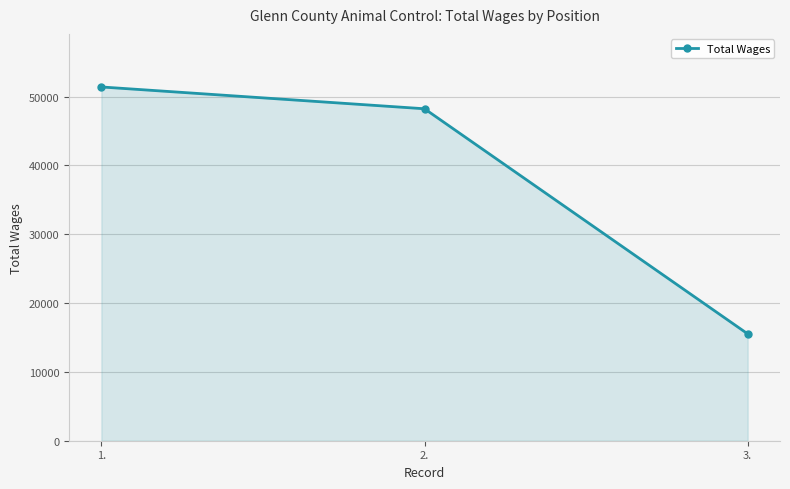

Approximately how many times larger is the value at 3. compared to 2.?

0.3